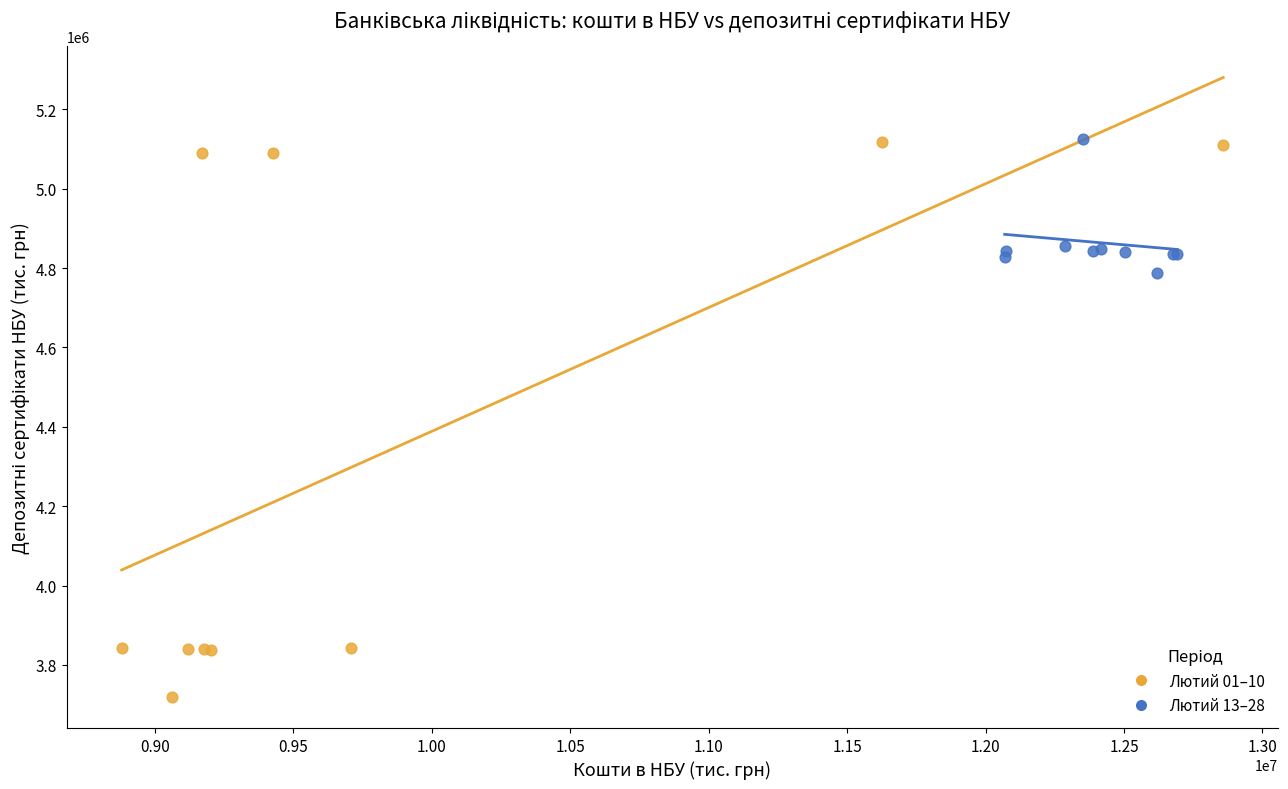

Which series reaches the minimum Y coordinate?

Лютий 01–10